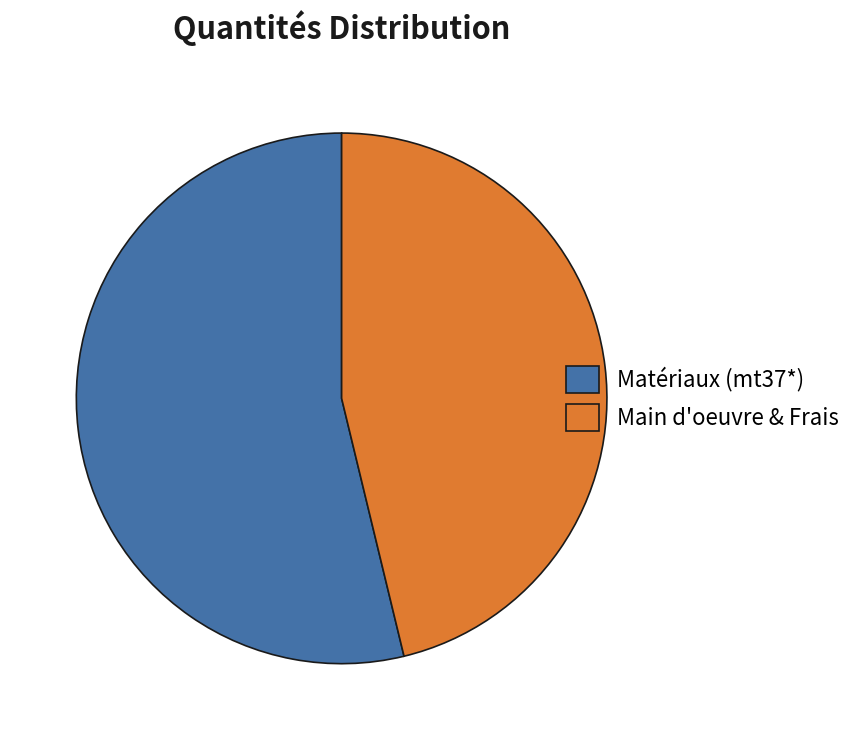

How many segments does this pie chart have?

2